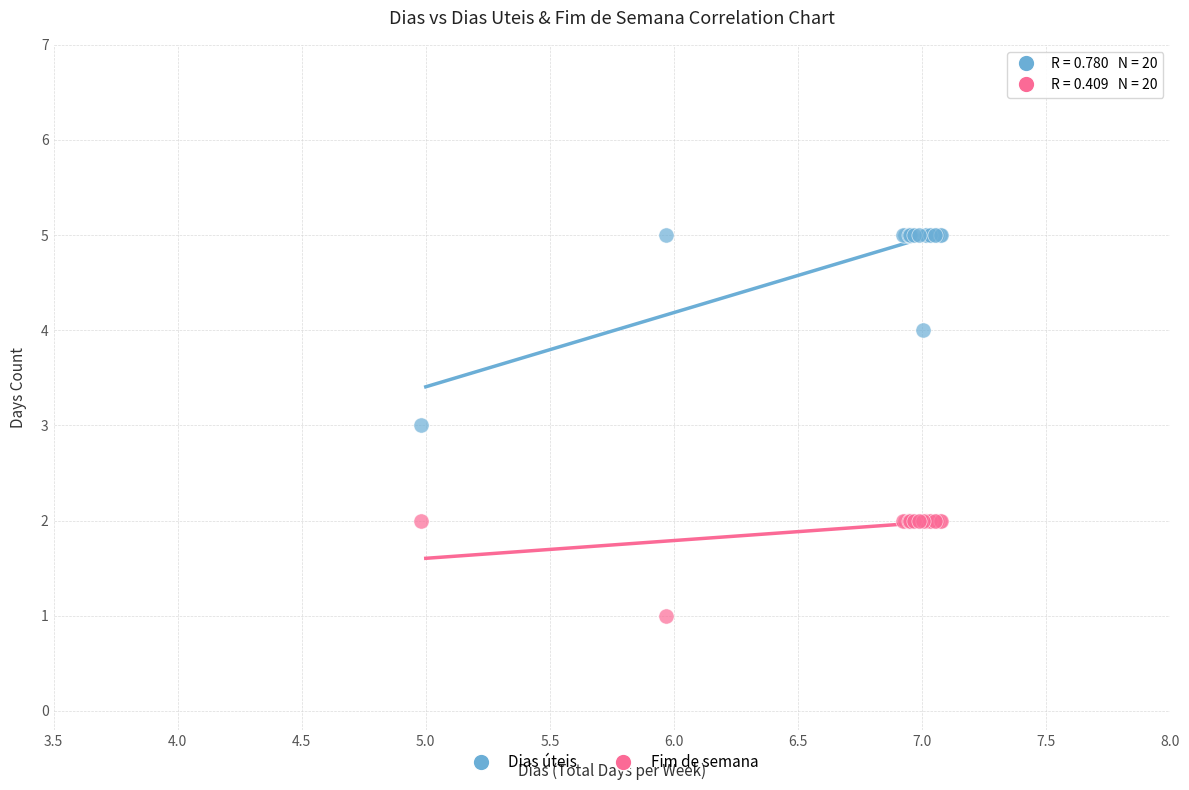

Which series contains the highest Y value?

Dias úteis